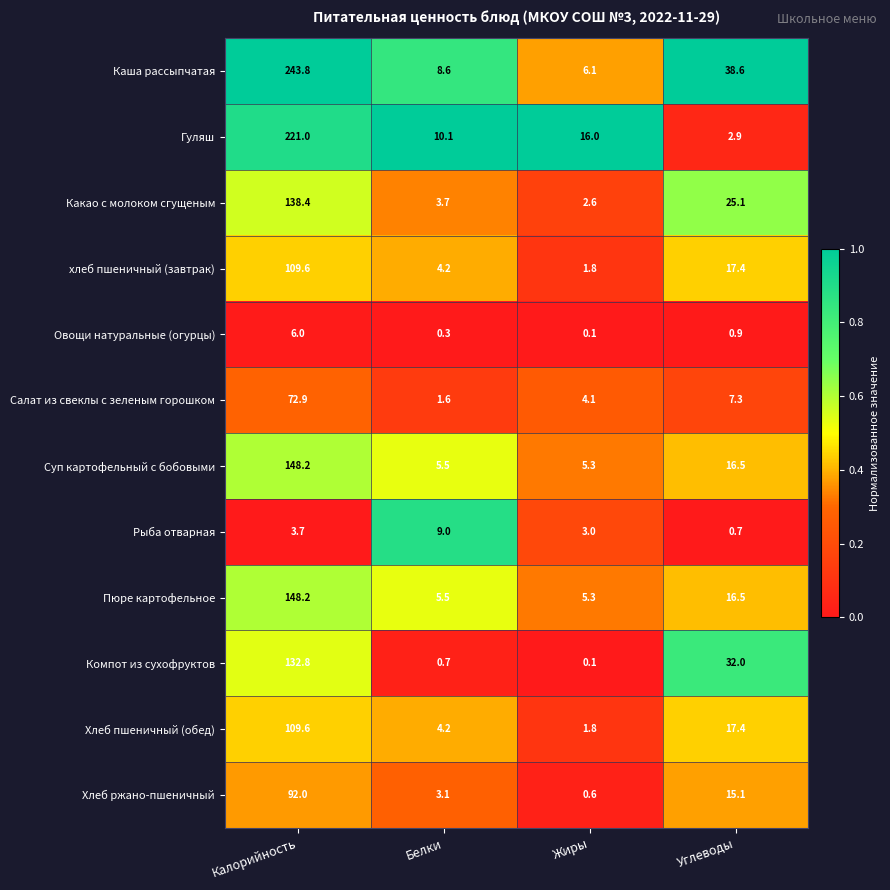

At which category does the chart reach its minimum across all series?

Жиры